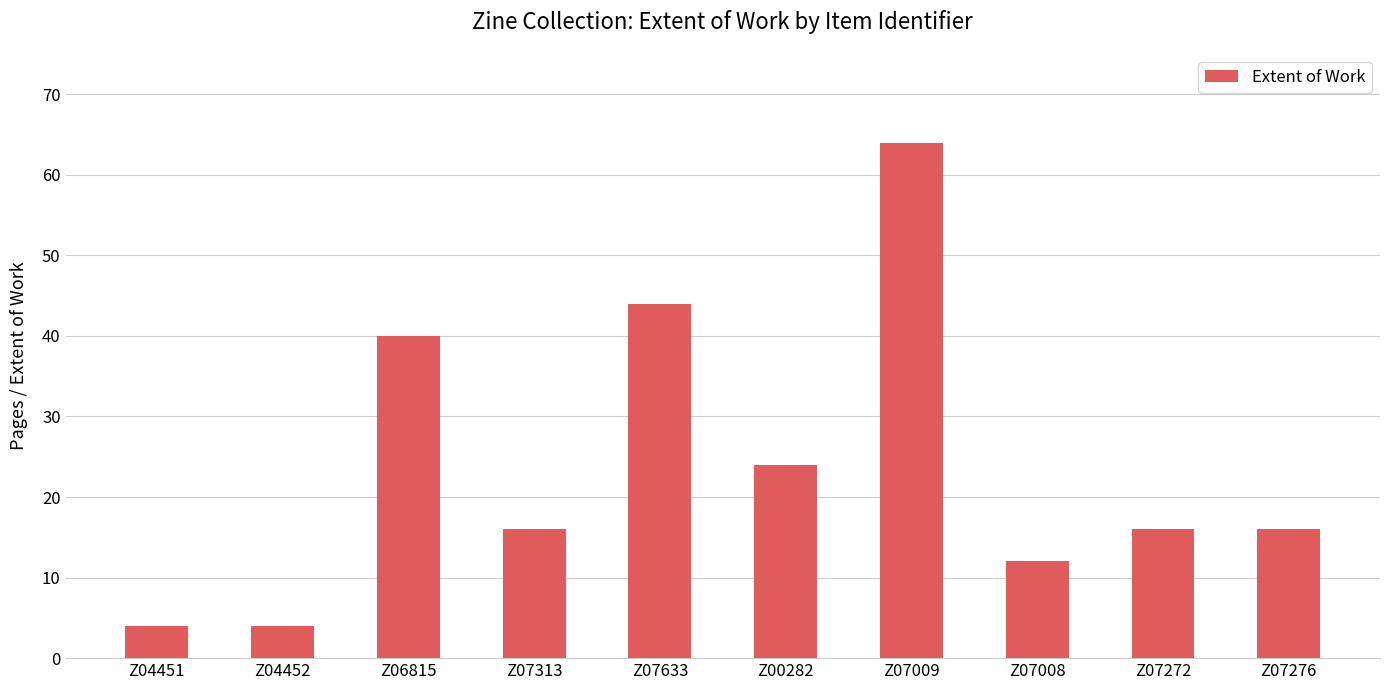

What is the value of the 7th bar from the left?

64